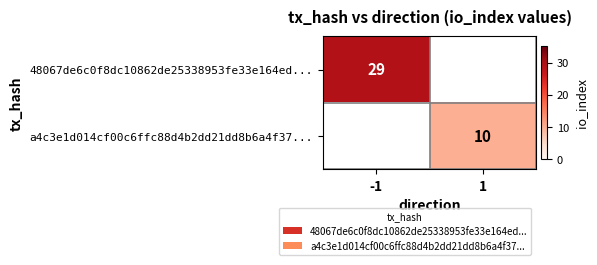

How many series are shown in this chart?

2